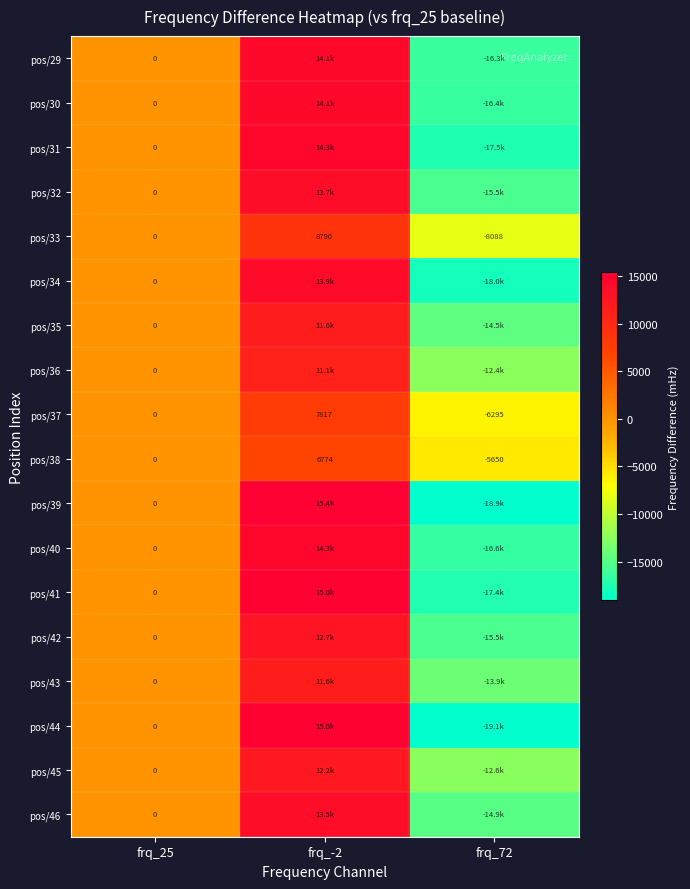

What is the approximate value of pos/42 at frq_-2?

12748.9